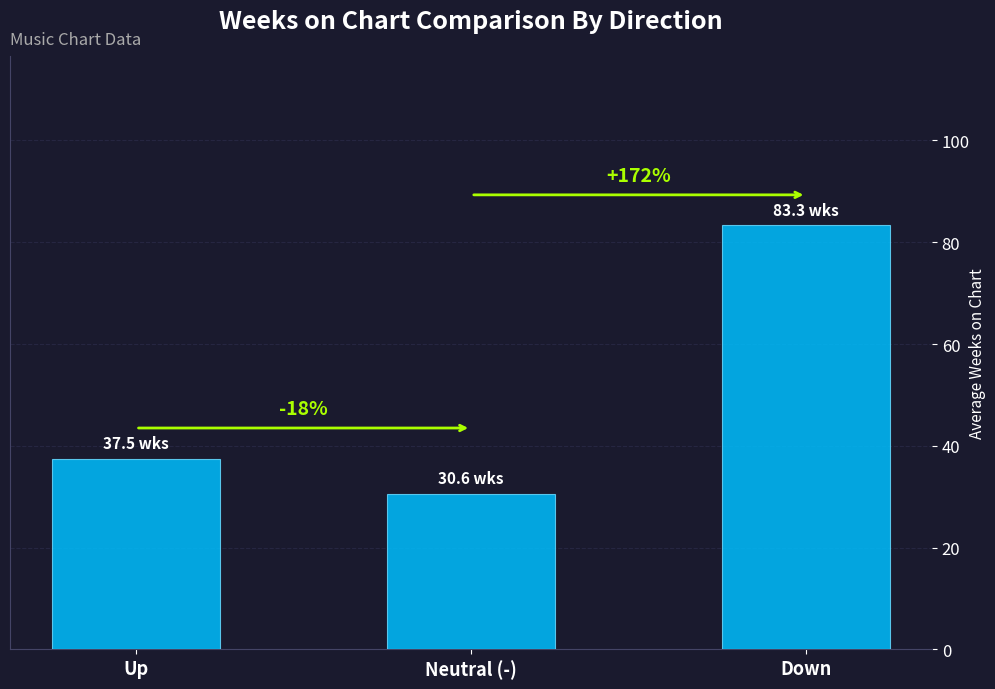

Rank the categories by value from lowest to highest.

Neutral (-), Up, Down